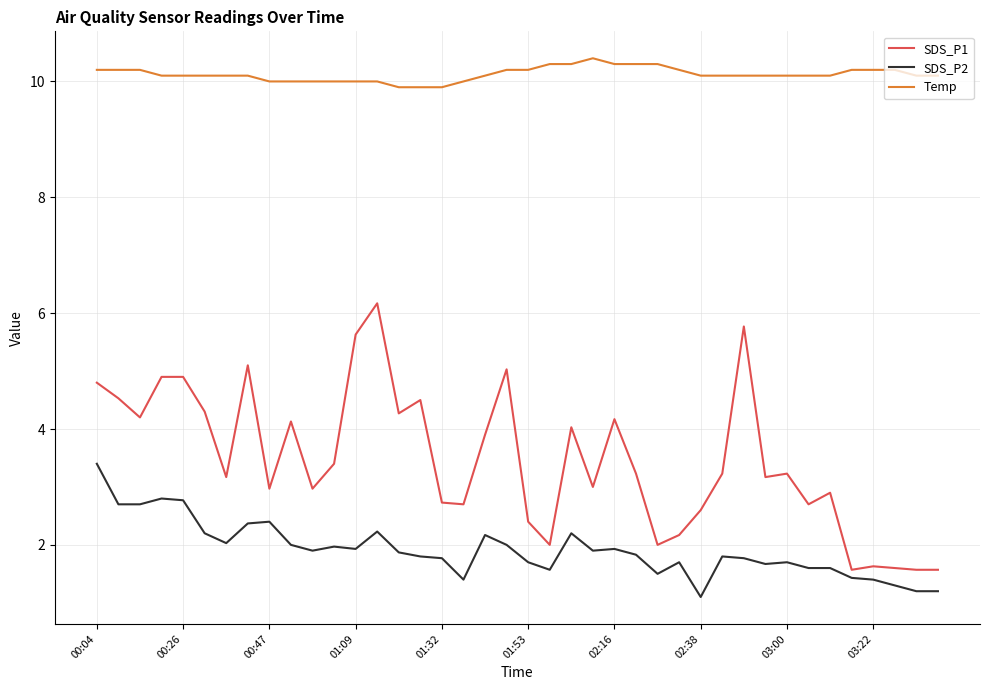

List the series in order of their peak value, lowest first.

SDS_P2, SDS_P1, Temp